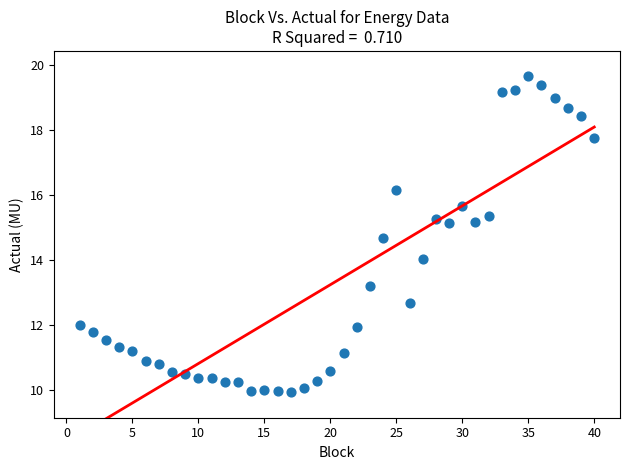

What is the range of X values (max minus min)?

39.0